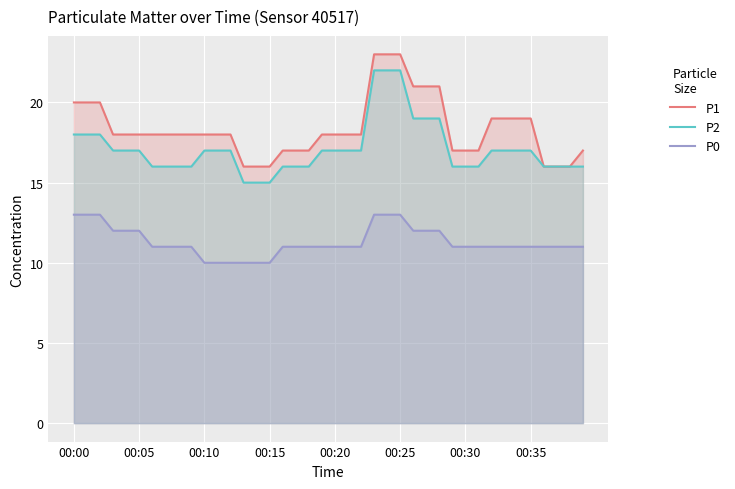

Reading left to right, transcribe all the data shown in this chart.

P1: 20	20	20	18	18	18	18	18	18	18	18	18	18	16	16	16	17	17	17	18	18	18	18	23	23	23	21	21	21	17	17	17	19	19	19	19	16	16	16	17
P2: 18	18	18	17	17	17	16	16	16	16	17	17	17	15	15	15	16	16	16	17	17	17	17	22	22	22	19	19	19	16	16	16	17	17	17	17	16	16	16	16
P0: 13	13	13	12	12	12	11	11	11	11	10	10	10	10	10	10	11	11	11	11	11	11	11	13	13	13	12	12	12	11	11	11	11	11	11	11	11	11	11	11